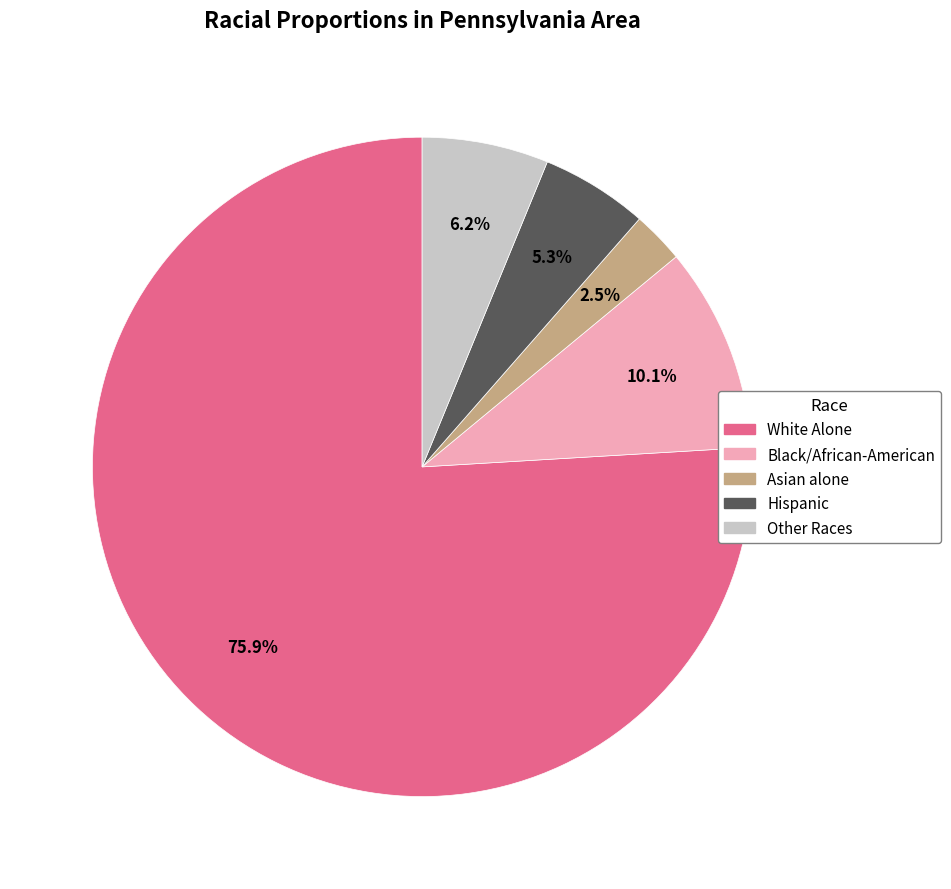

Is there any slice that represents more than half of the pie?

Yes